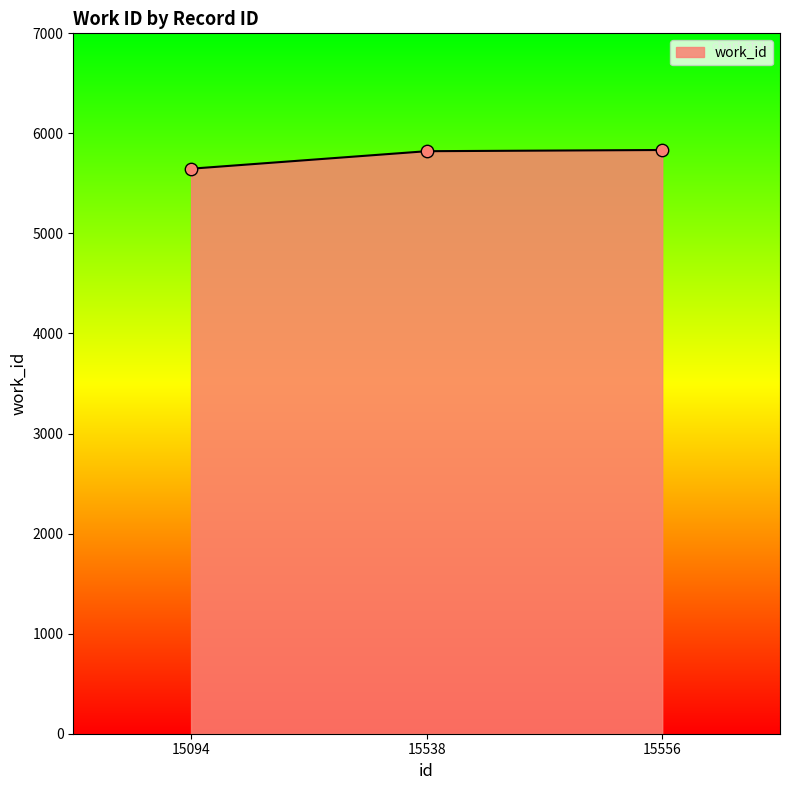

Between 15556 and 15094, which is larger?

15556